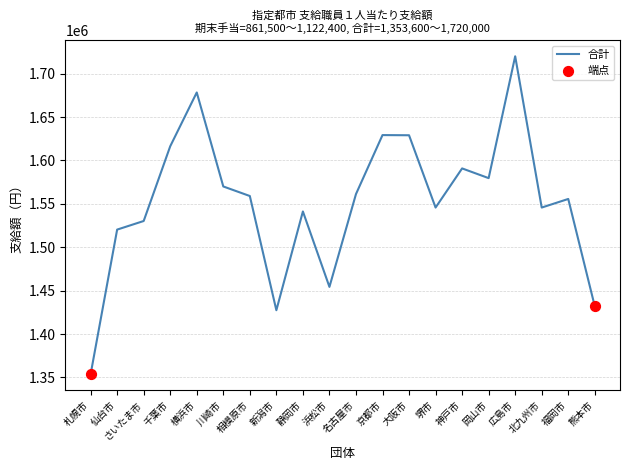

Between 横浜市 and 静岡市, which is larger?

横浜市